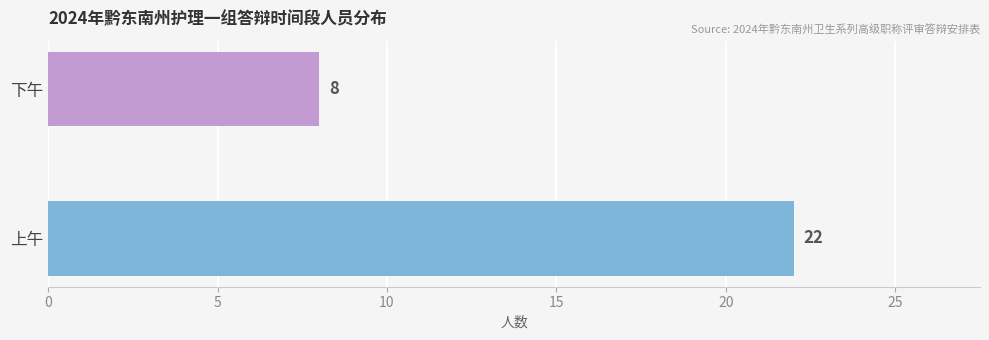

What is the minimum value shown in the chart?

8